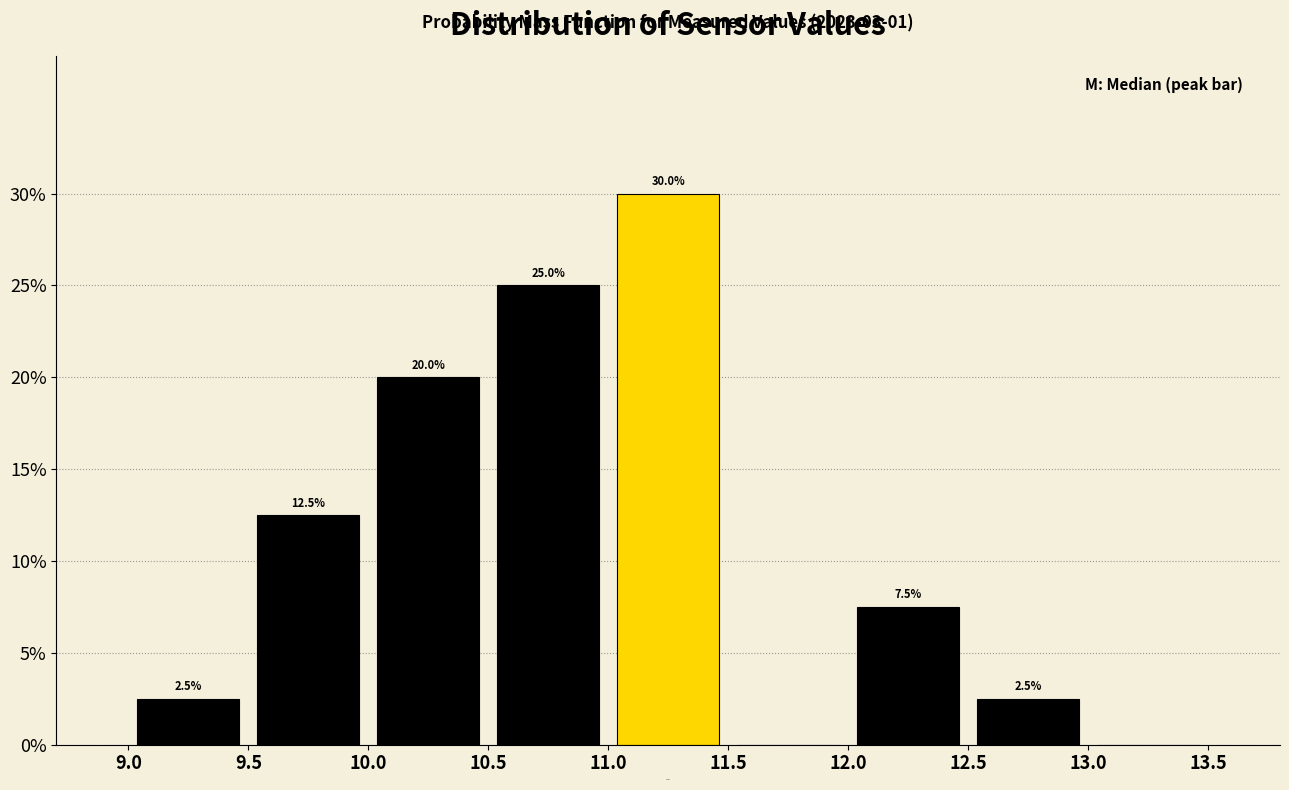

Which range on the x-axis has the tallest bar?

11.0 to 11.5